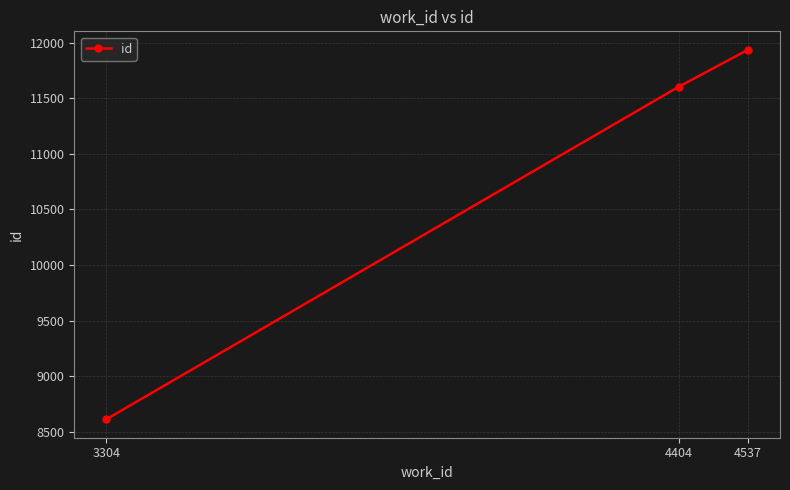

What is the sum of the values at 3304 and 4537?

20548